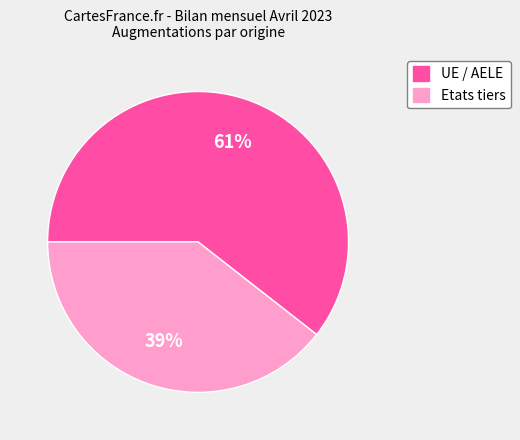

Count the number of slices in the pie.

2